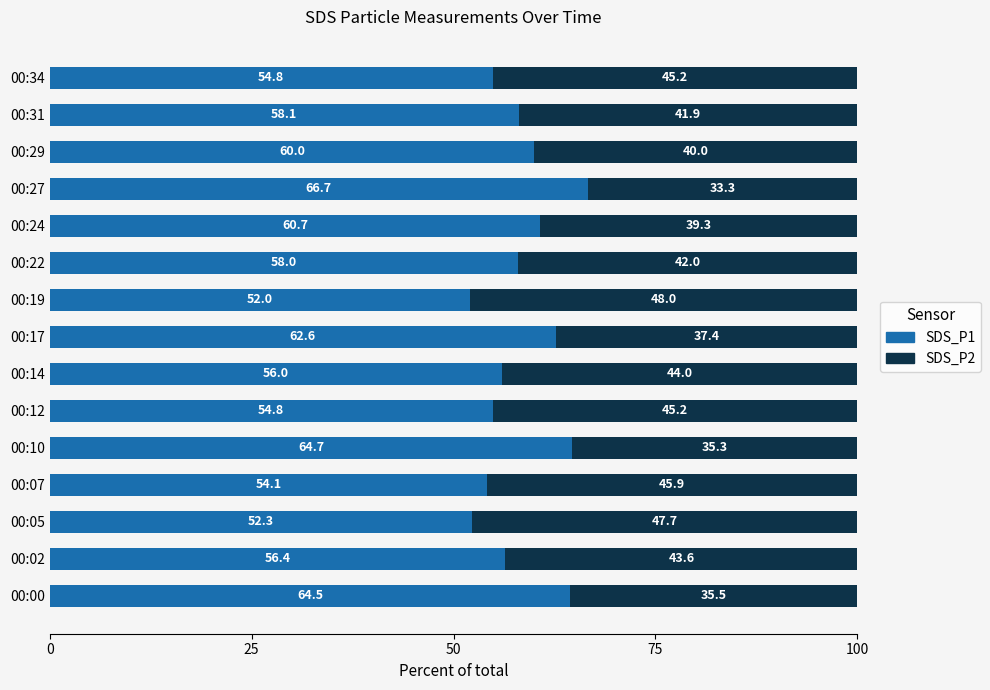

What is the total value across all series at 00:07?

100.0